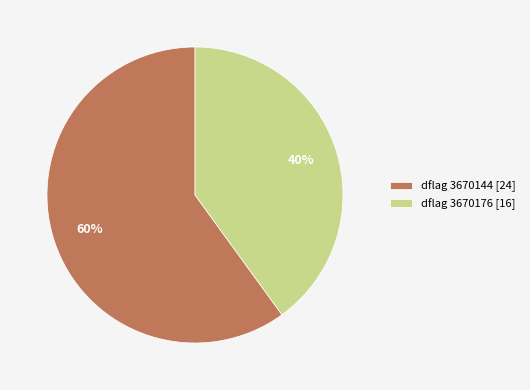

How many segments does this pie chart have?

2